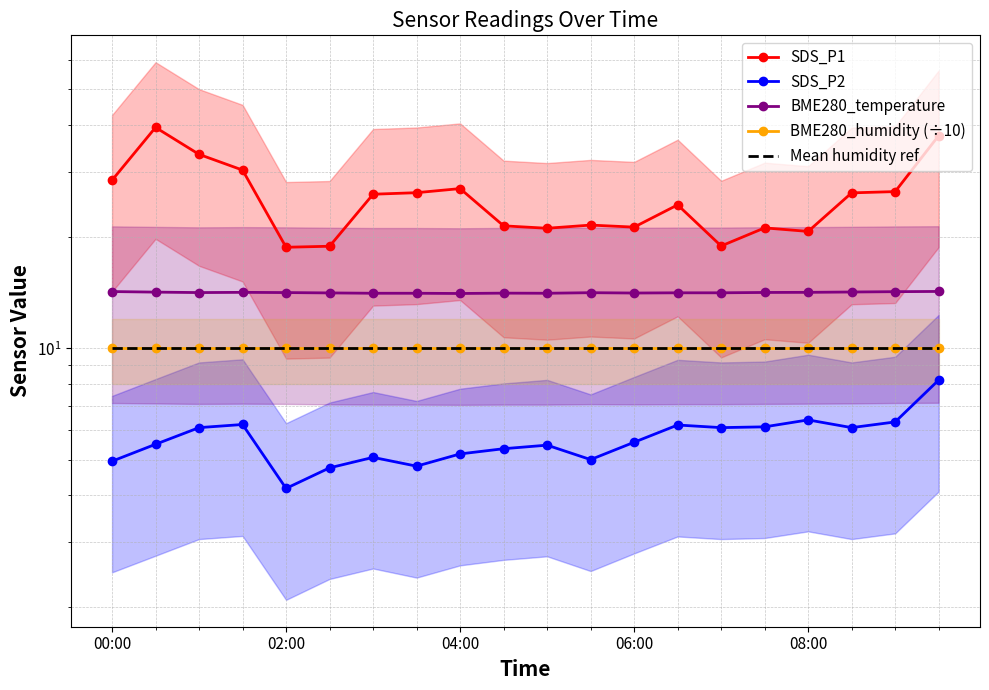

Which series has the largest range (max minus min)?

SDS_P1